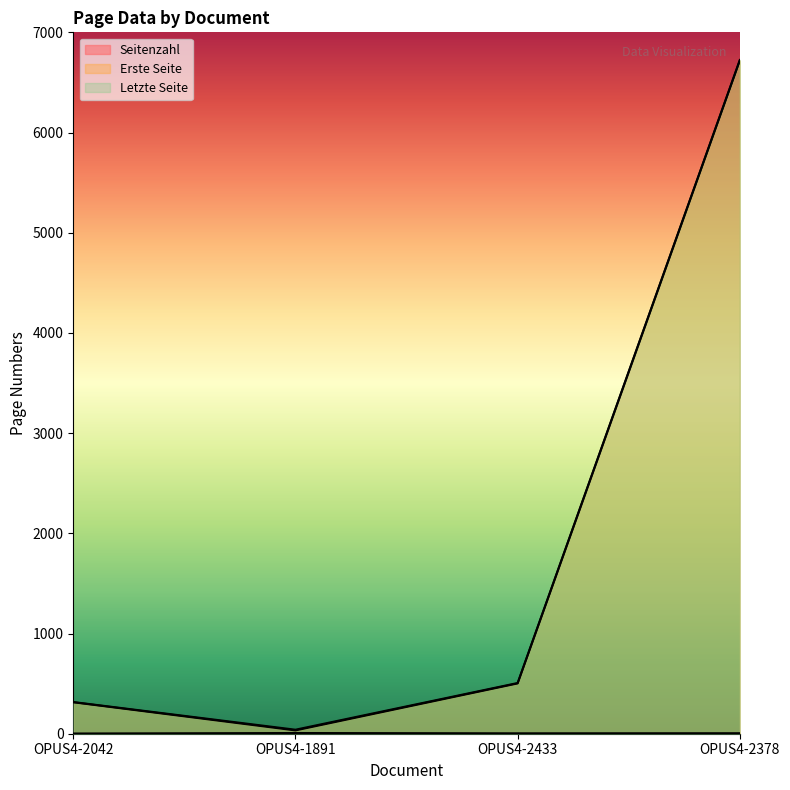

At which label does Letzte Seite first exceed 506?

OPUS4-2378